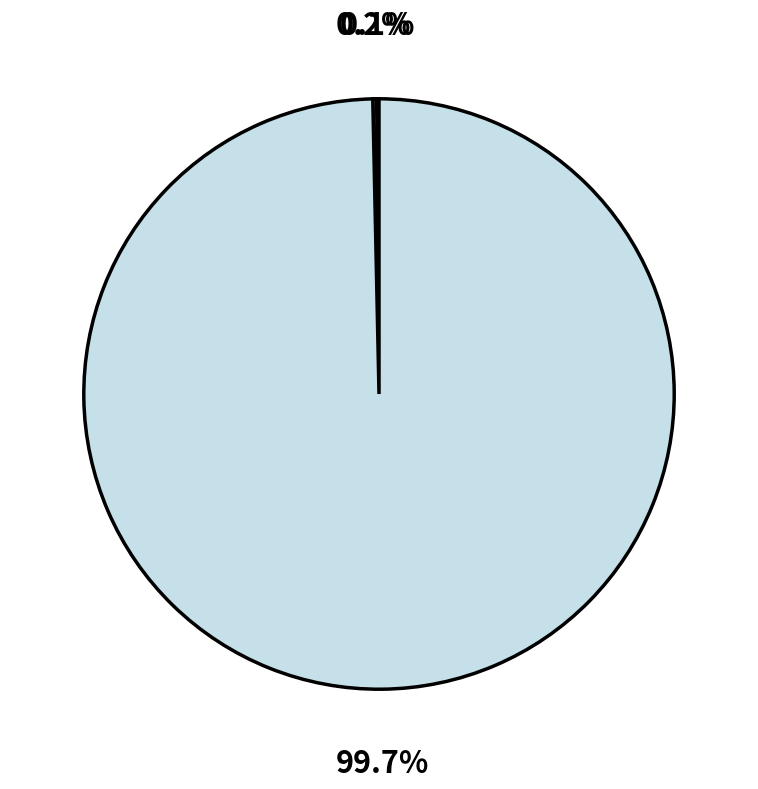

How many segments does this pie chart have?

3